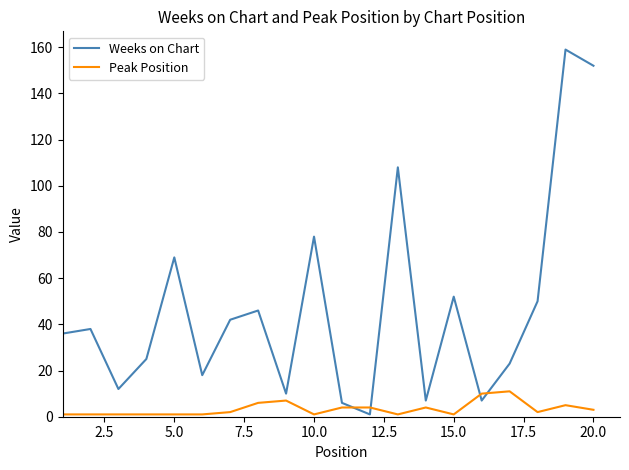

How many lines are shown in the chart?

2